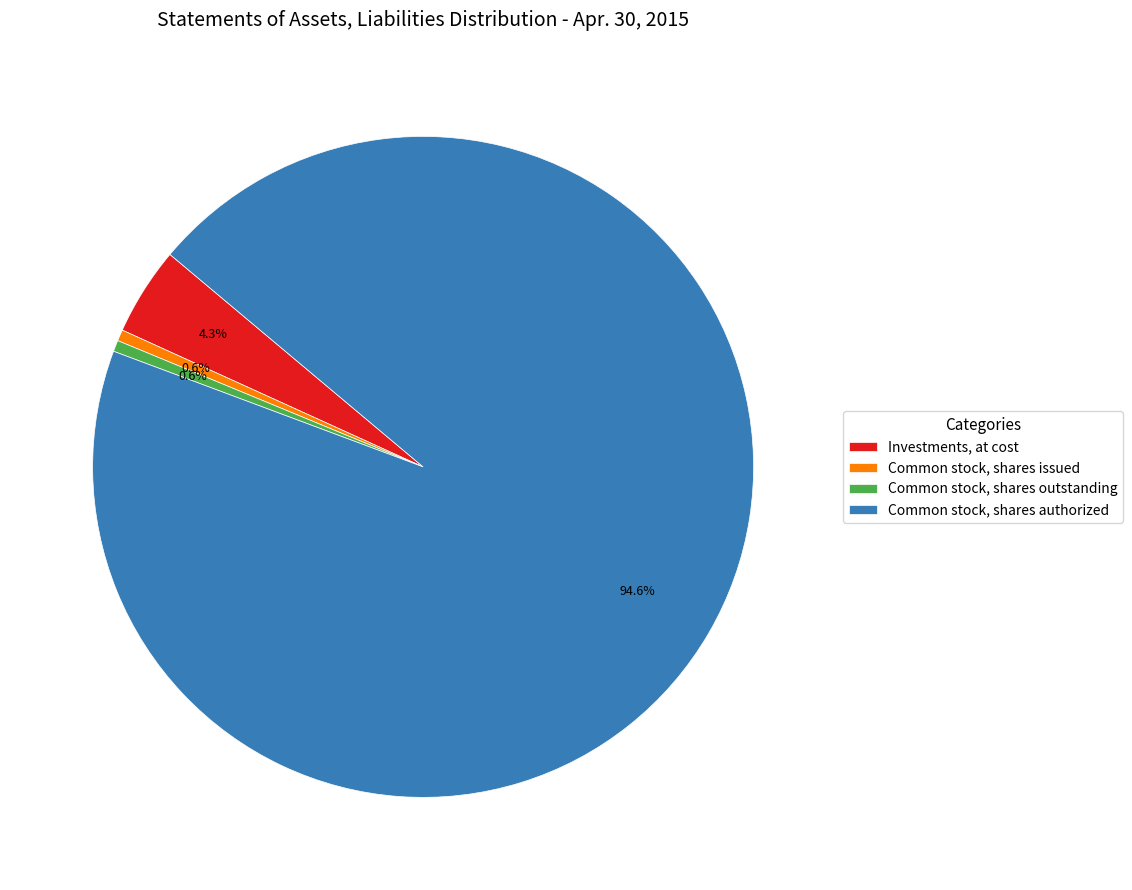

Count the number of slices in the pie.

4